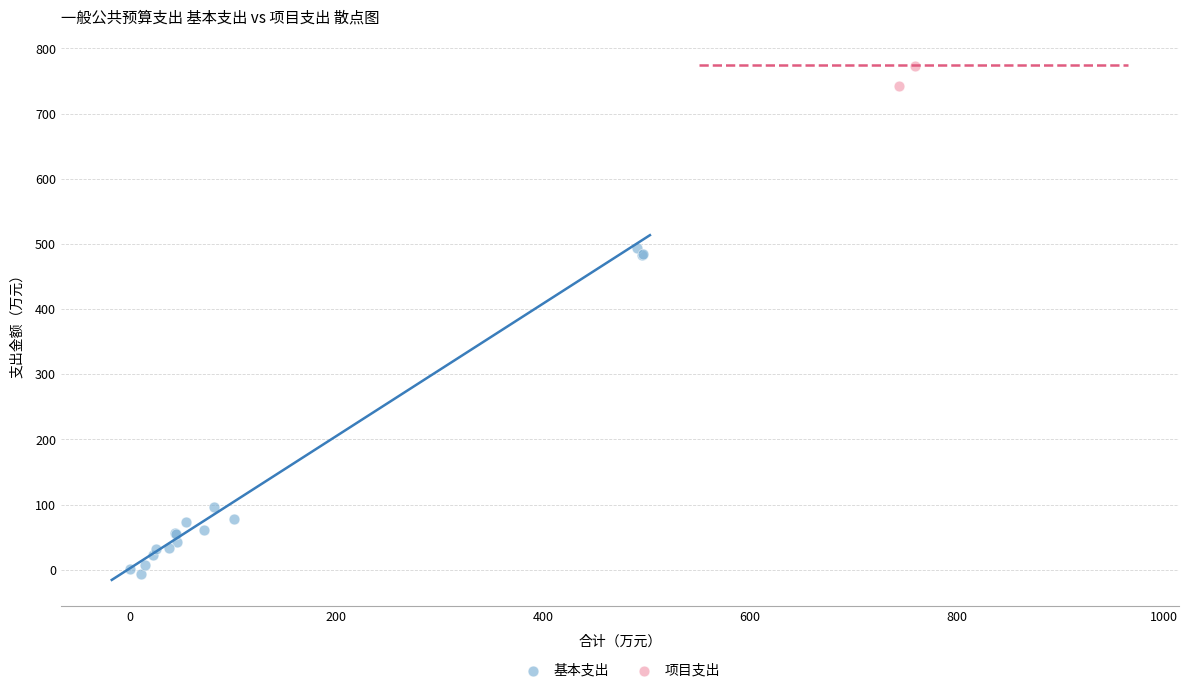

What are all the series names shown in the legend?

基本支出, 项目支出